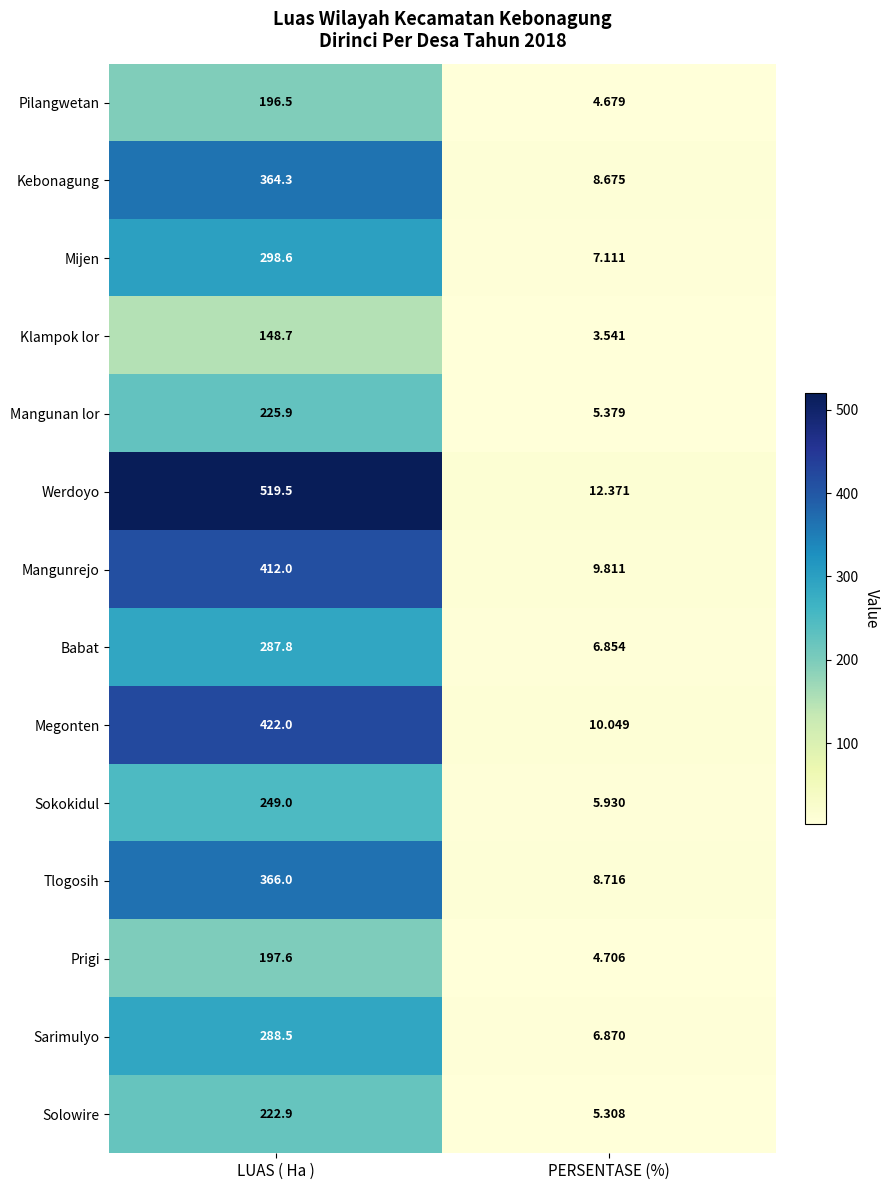

Which label corresponds to the largest value in the chart?

LUAS ( Ha )